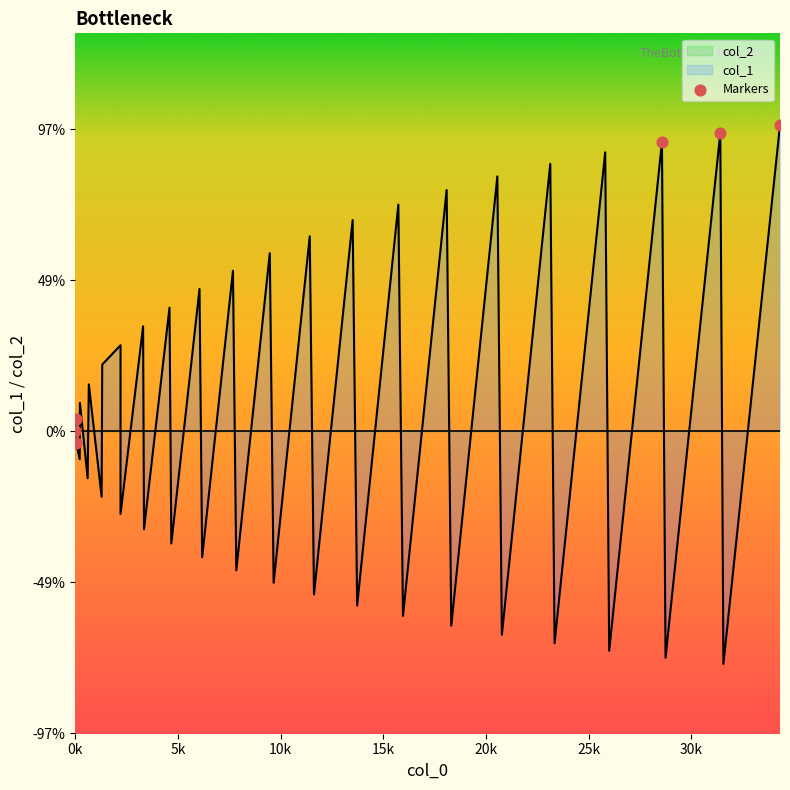

Which has a higher value, 15k or 10k?

15k